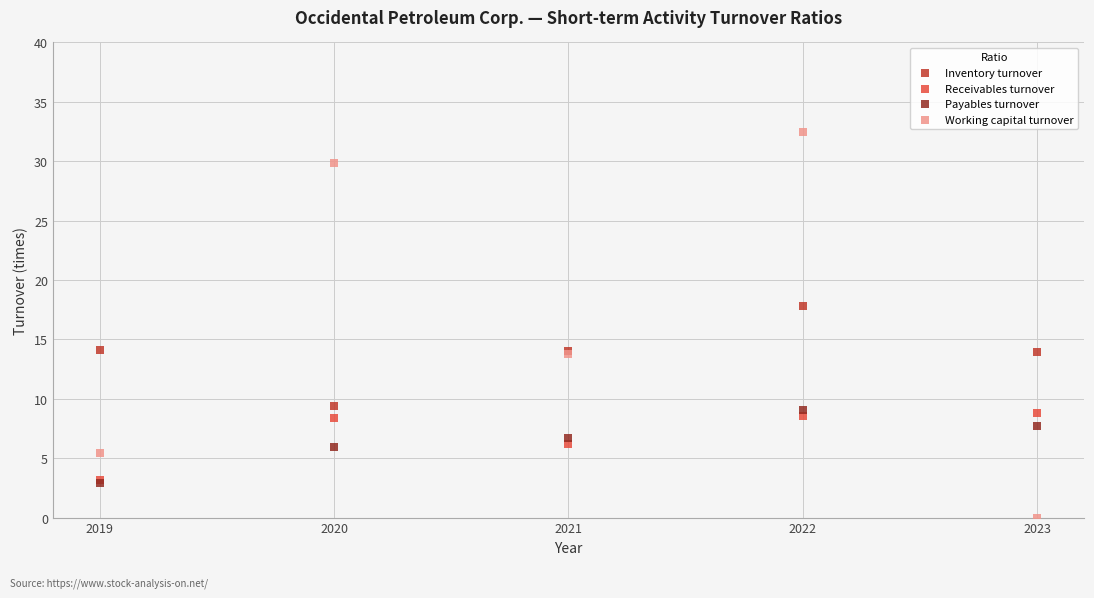

What are all the series names shown in the legend?

Inventory turnover, Receivables turnover, Payables turnover, Working capital turnover